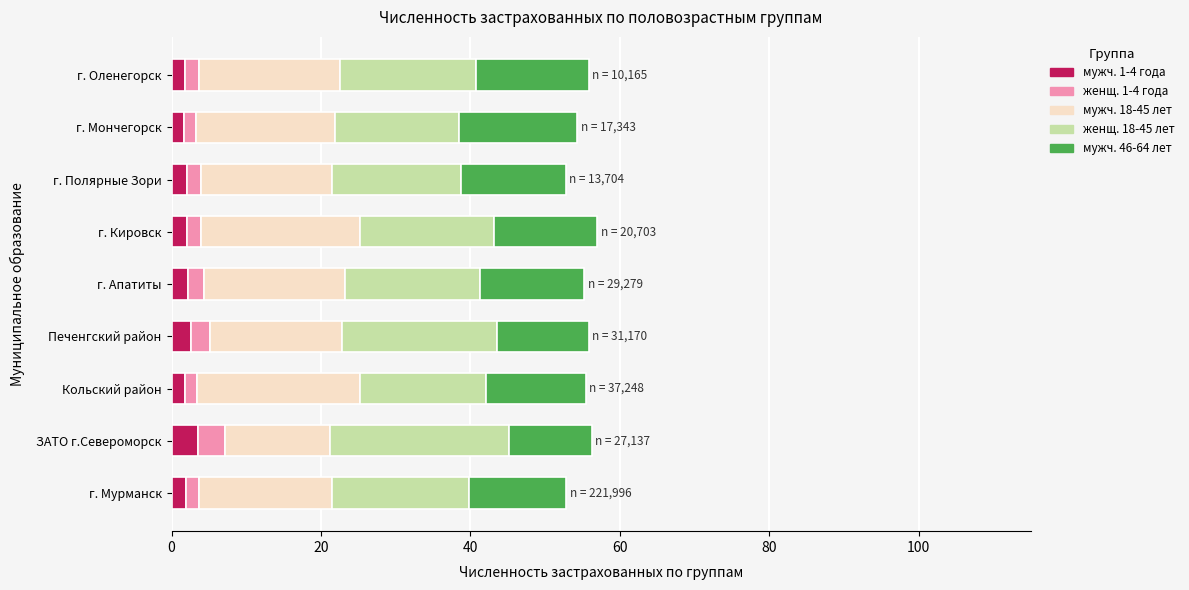

What is the sum of all мужч. 1-4 года values?

19.5